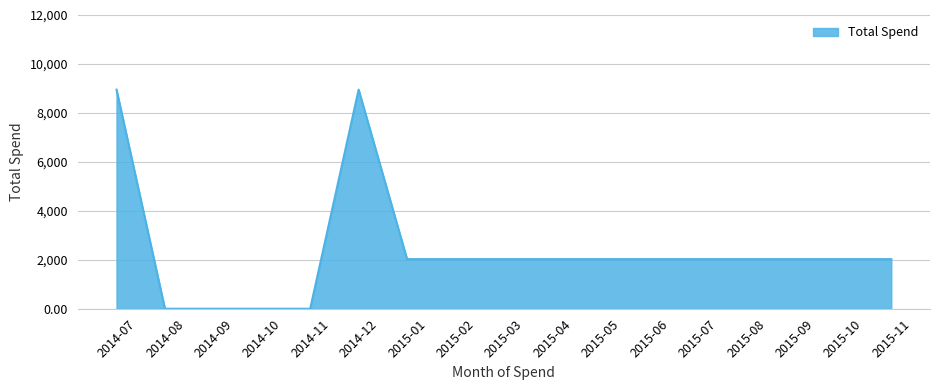

What is the difference between the maximum and minimum values?

8950.3